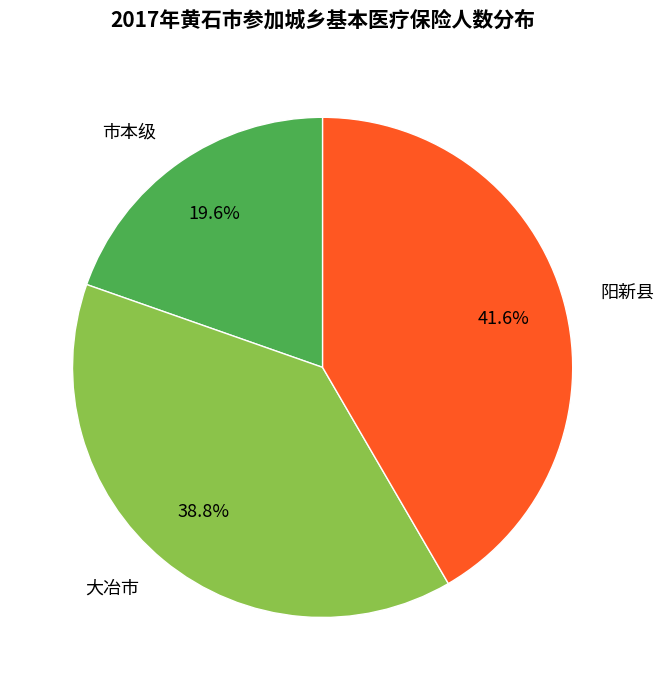

Do 大冶市 and 阳新县 together represent more than half of the pie?

Yes